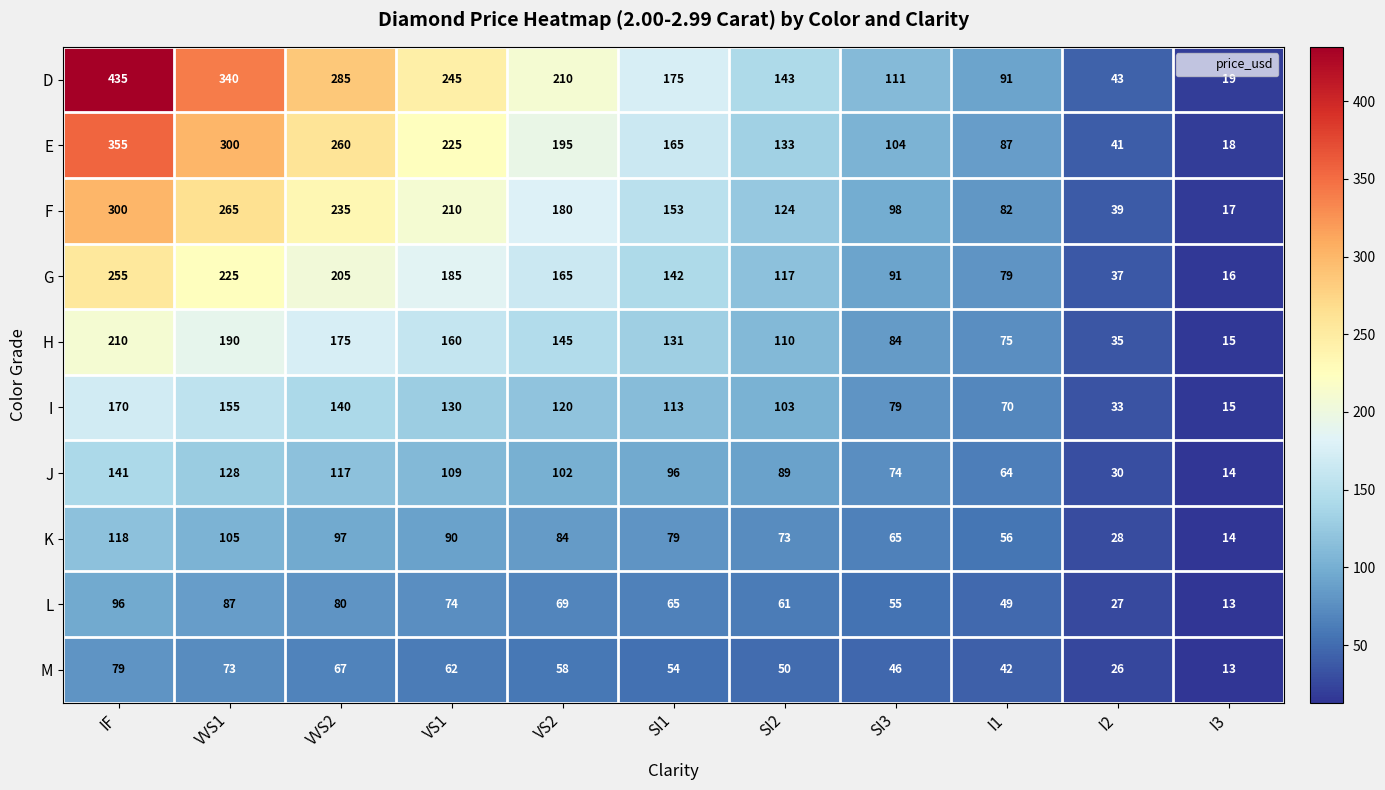

At which label is F closest to 158?

SI1